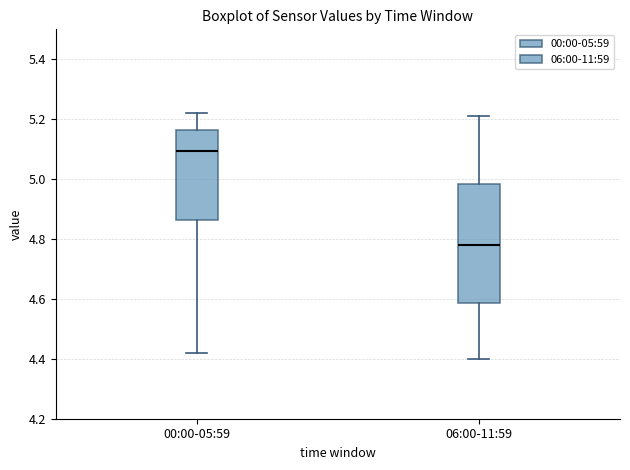

Reading left to right, read every box against the y-axis: the position of its median line, the range the box covers, and the ends of its whiskers. The values are not printed on the chart, so give them approximately, as read against the axis.

00:00-05:59: median 5.10, box 4.86 to 5.16, whiskers 4.42 to 5.22
06:00-11:59: median 4.78, box 4.58 to 4.98, whiskers 4.40 to 5.22